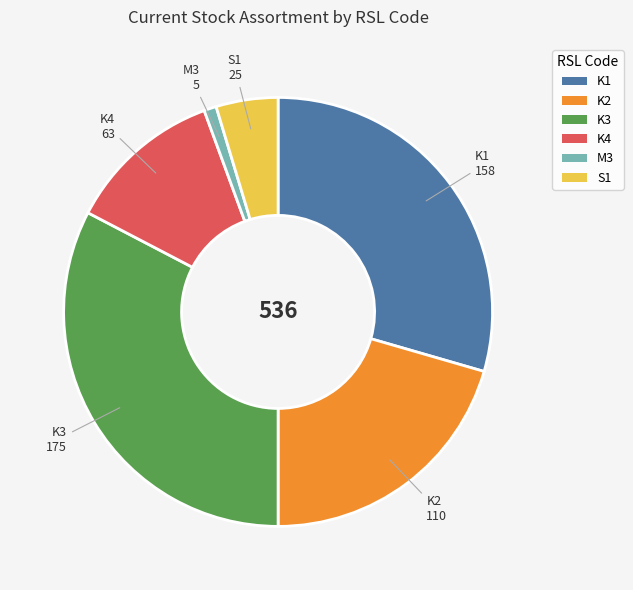

Which has a higher value, K1 or K4?

K1